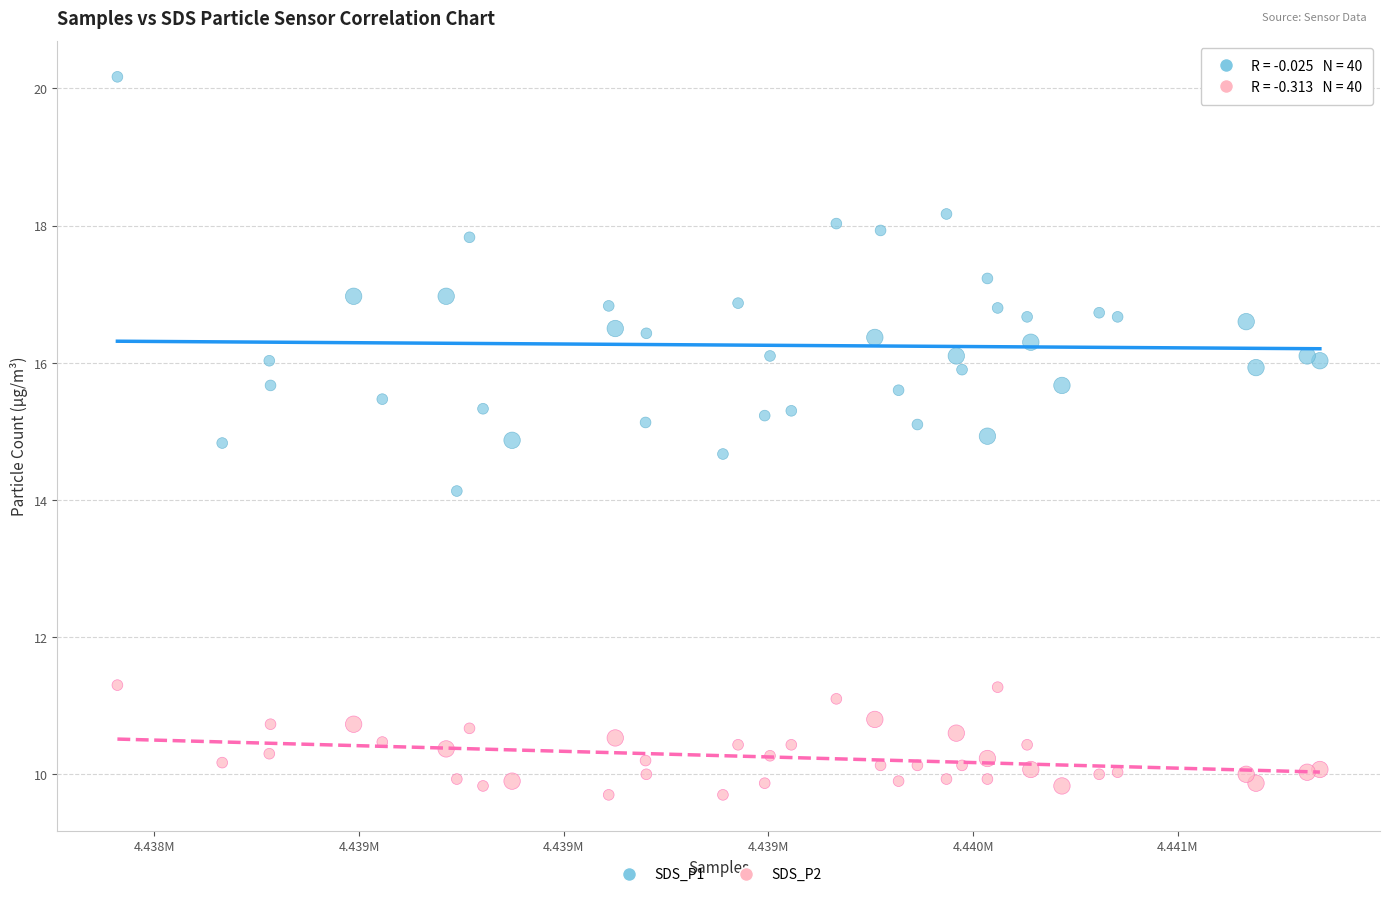

Which series contains the highest Y value?

SDS_P1